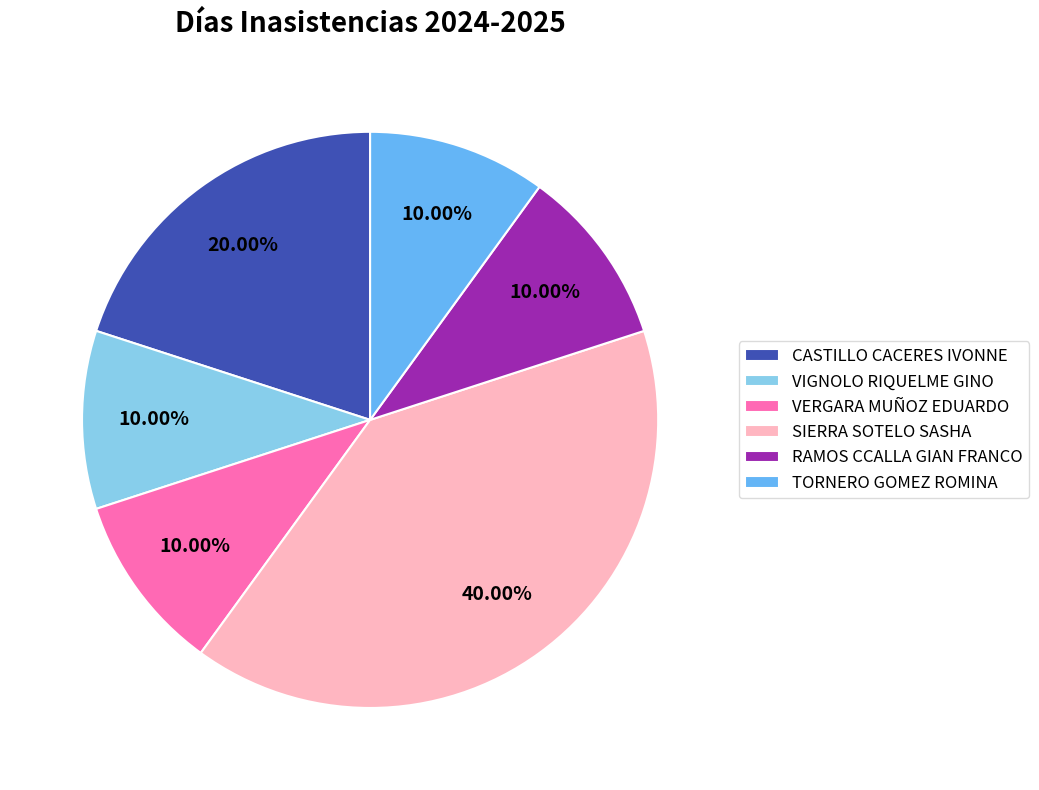

Is TORNERO GOMEZ ROMINA the majority of the pie?

No